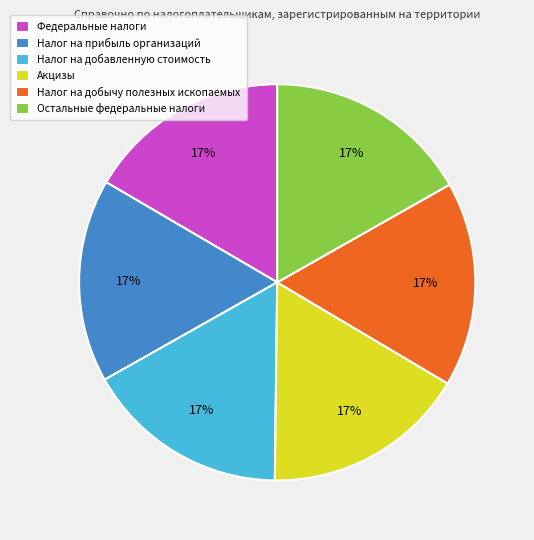

How many slices are in this pie chart?

6